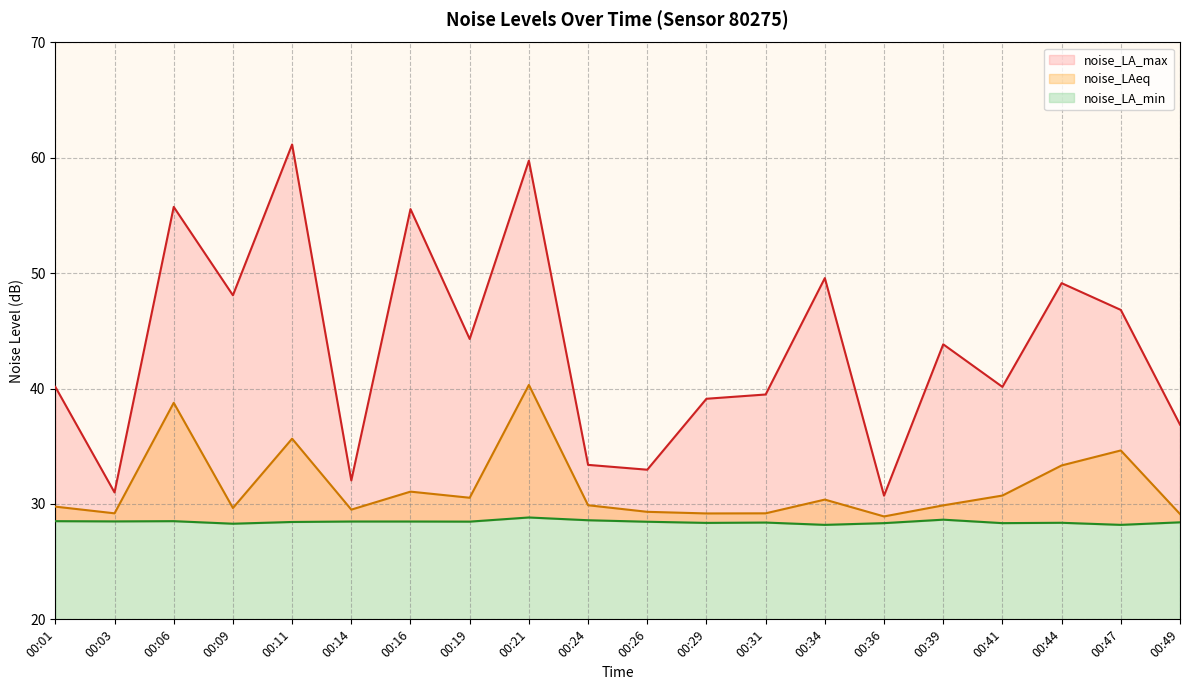

True or false: noise_LAeq and noise_LA_min intersect in this chart.

False